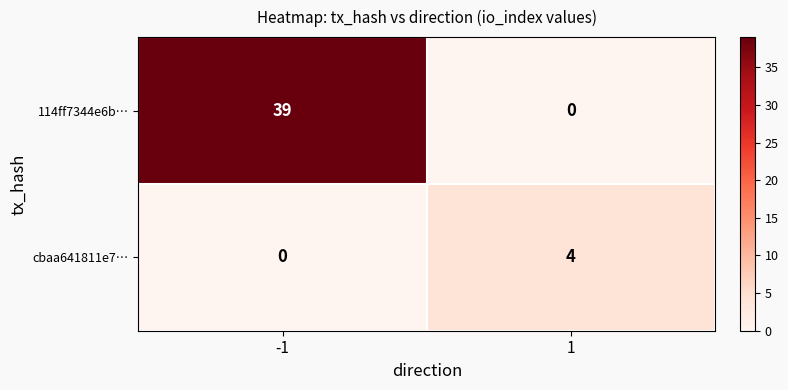

True or false: cbaa641811e7… has a value of 4 at 1.

True